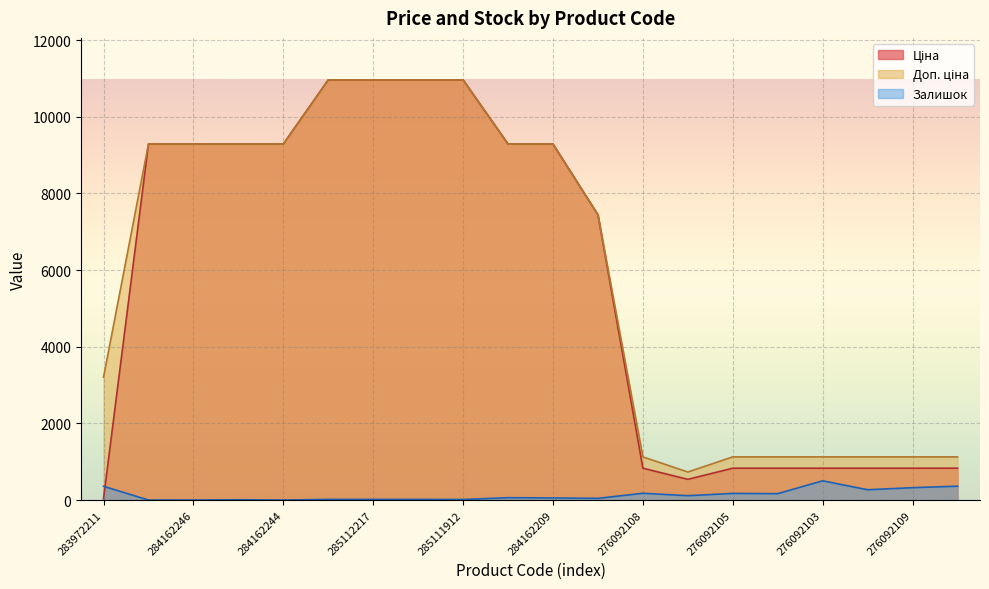

What are all the series names shown in the legend?

Ціна, Доп. ціна, Залишок